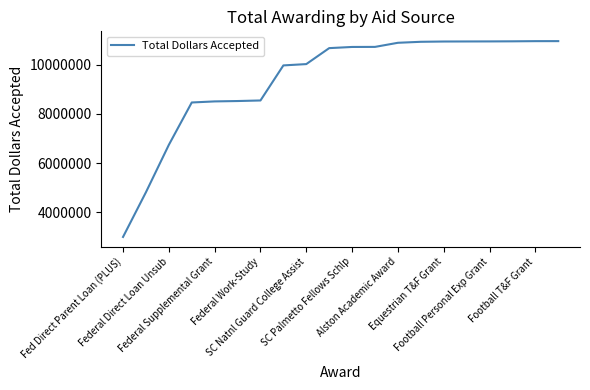

What is the smallest value displayed?

2991359